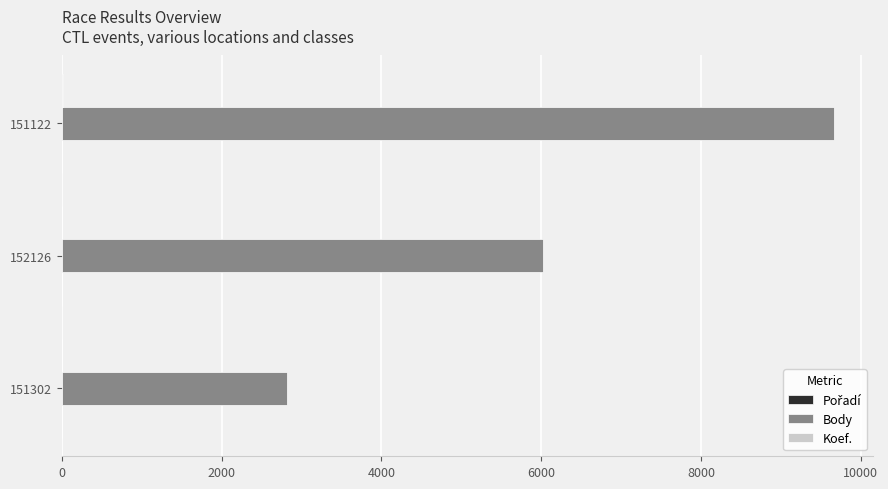

What is the highest value of the Body series?

9671